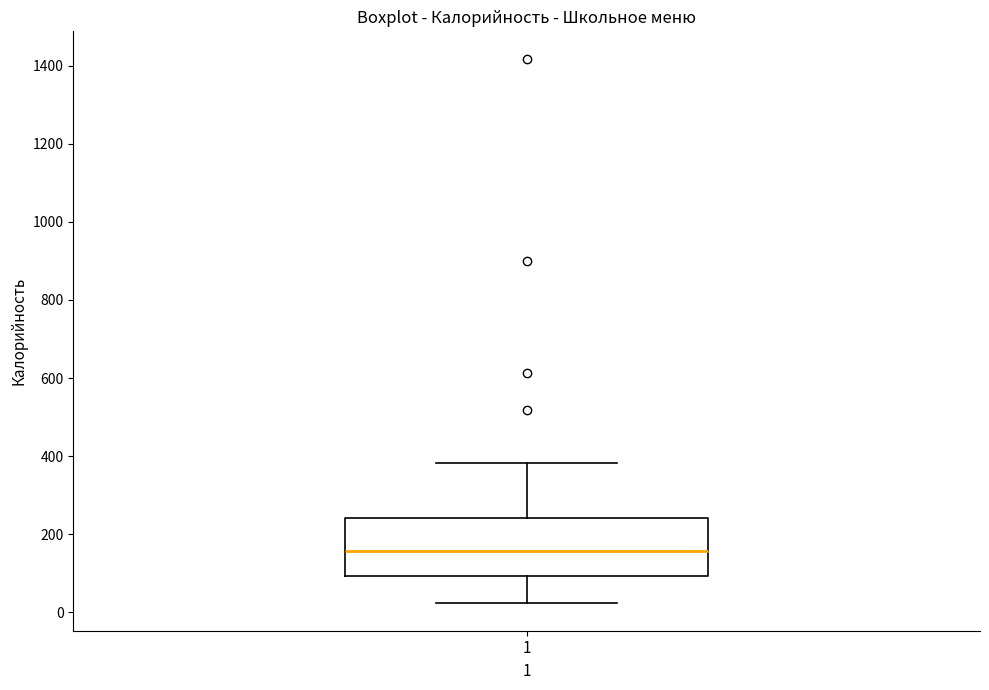

Where is the upper edge of the box at x = 1 on the y-axis? The values are not printed on the chart, so give them approximately, as read against the axis.

240